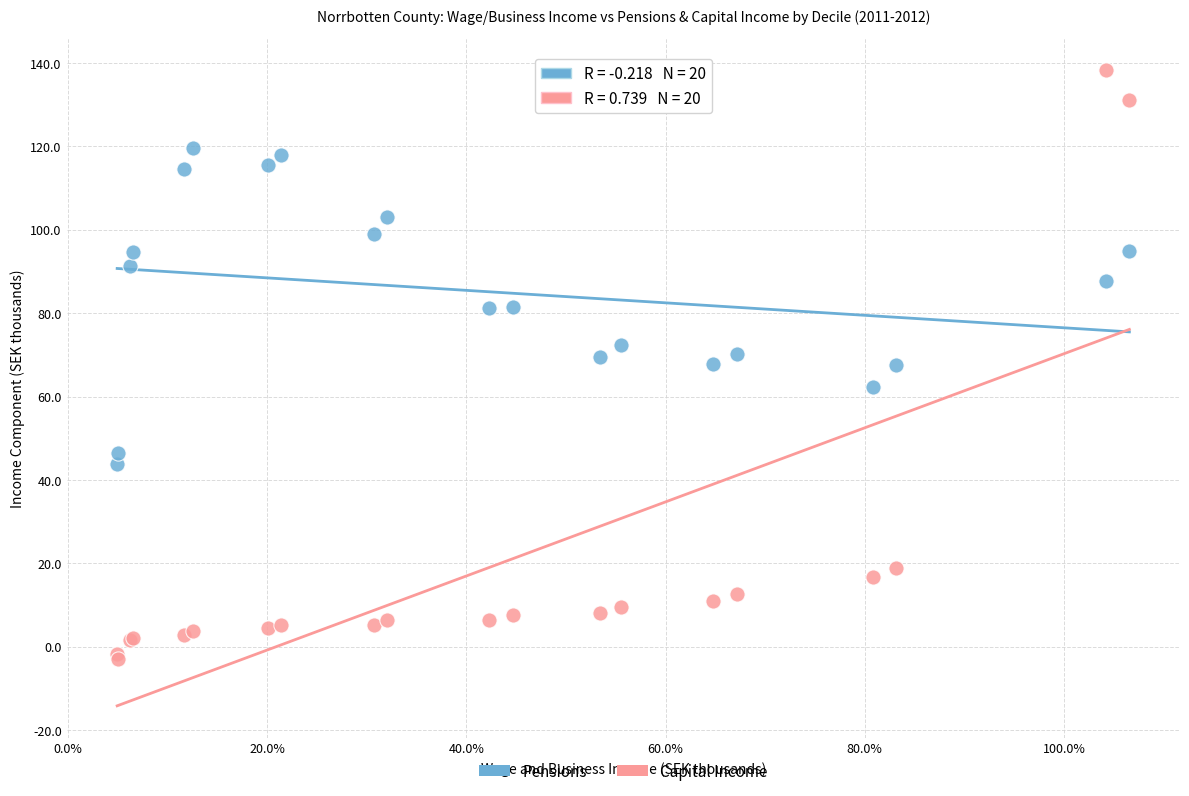

Which series reaches the minimum Y coordinate?

Capital Income